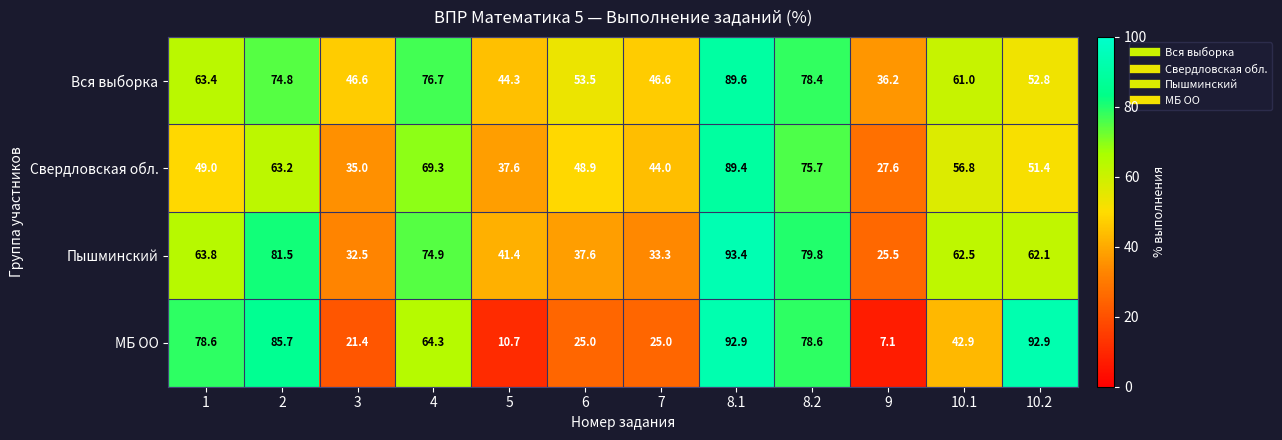

True or false: МБ ОО has a value of 10.7 at 7.

False